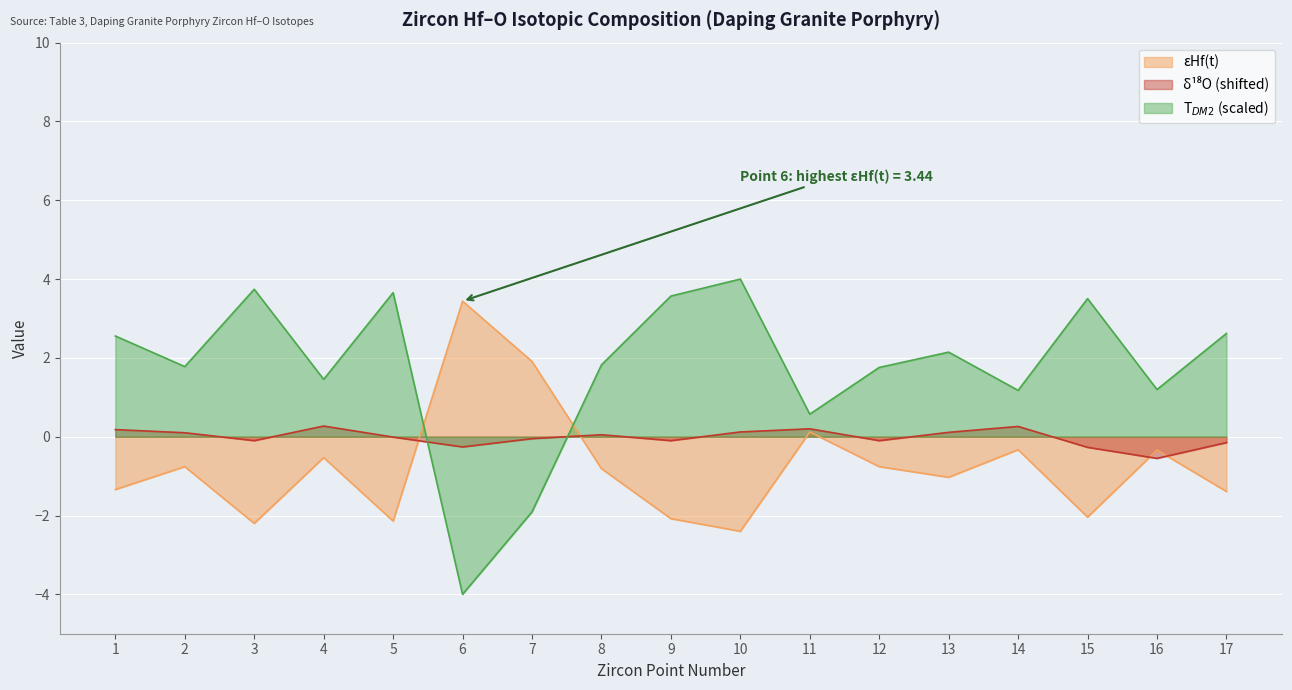

True or false: δ18O has more than 1 interior local peaks.

True